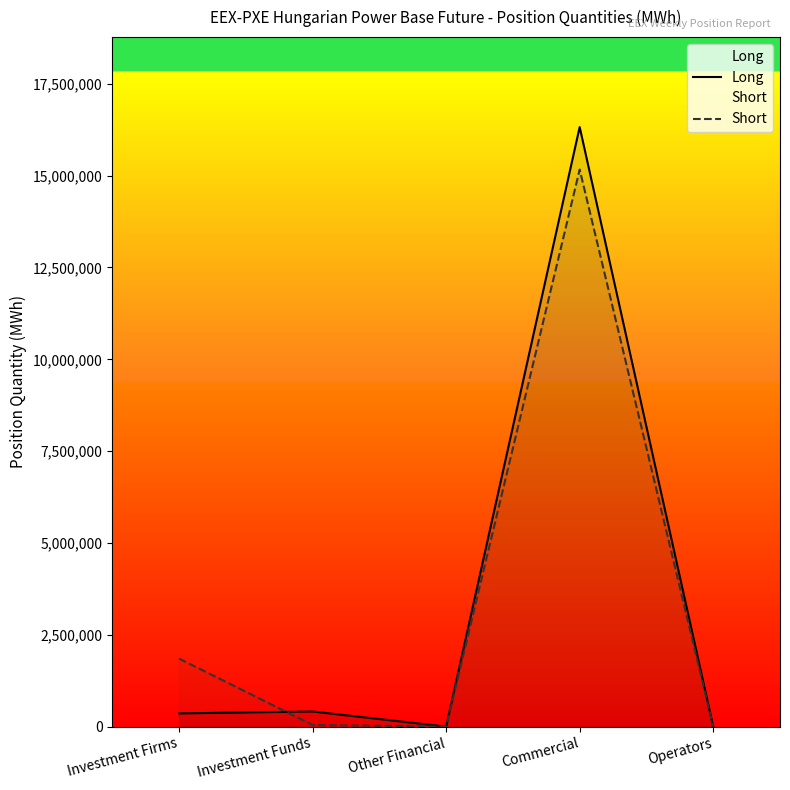

Which series ends up on top after the final intersection of Short and Long?

Long